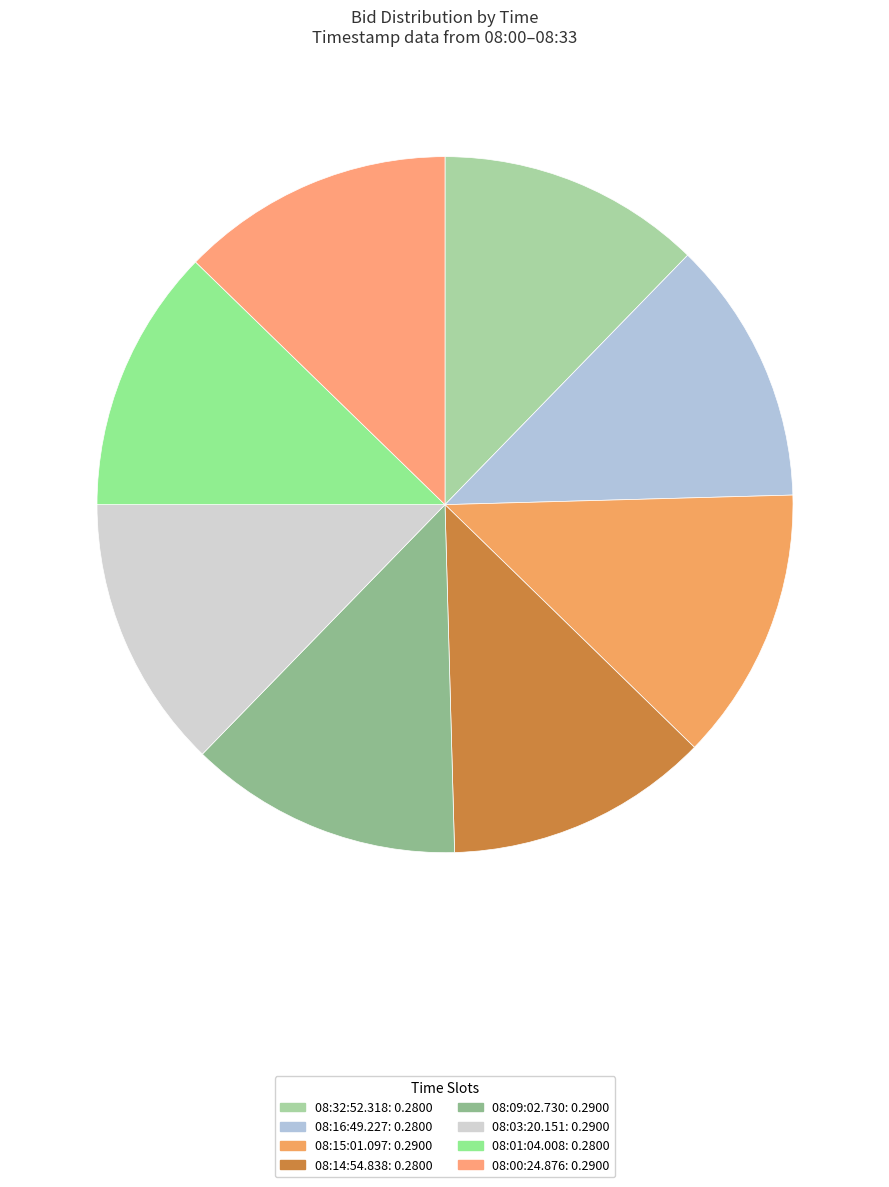

To the nearest percent, what is the average slice percentage?

12%